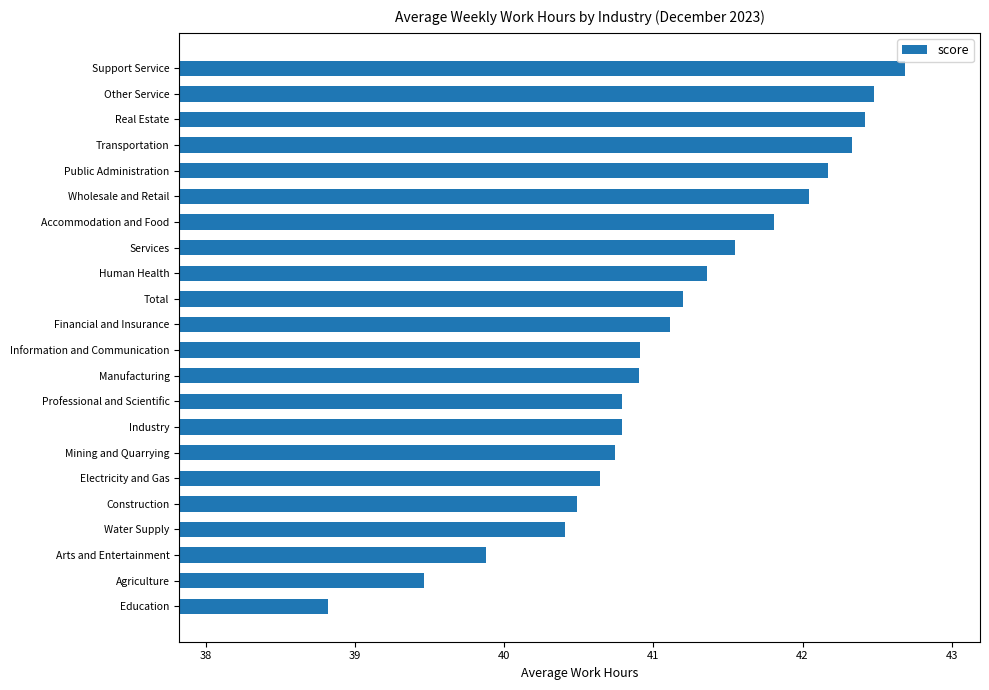

The chart shows a value of 8.3 at Human Health. True or false?

False